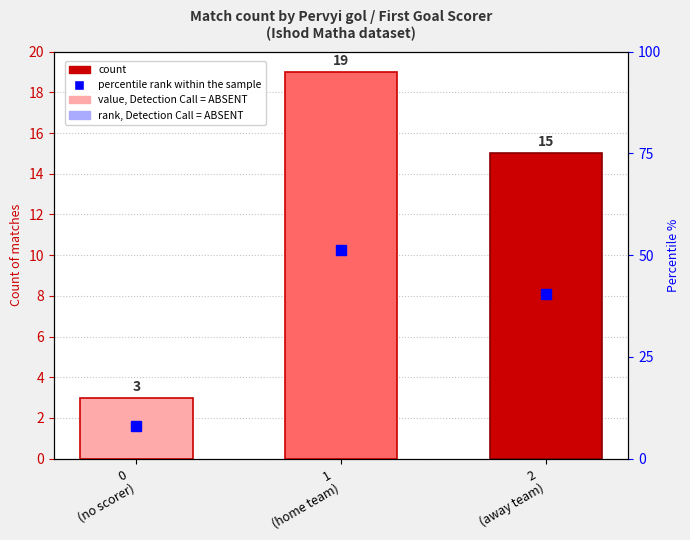

At which category does the chart reach its minimum across all series?

0
(no scorer)